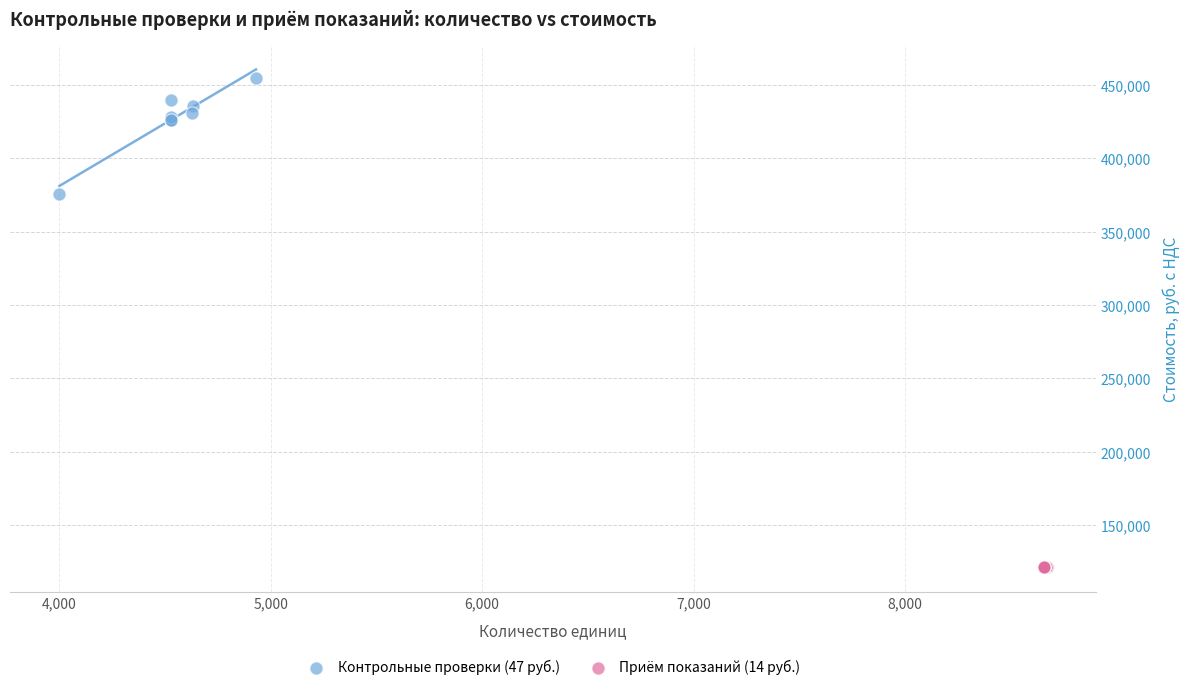

Which series reaches the maximum Y coordinate?

Контрольные проверки (47 руб.)